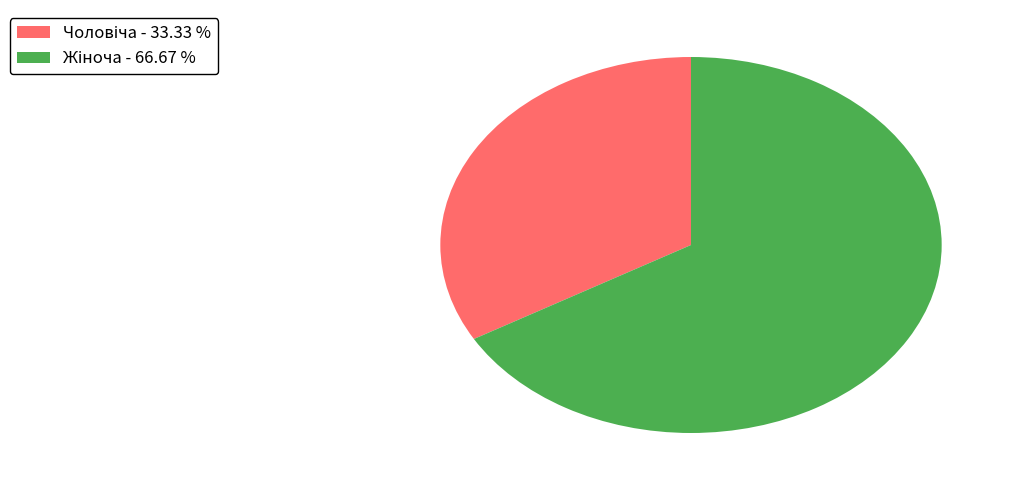

Is there any slice that represents more than half of the pie?

Yes